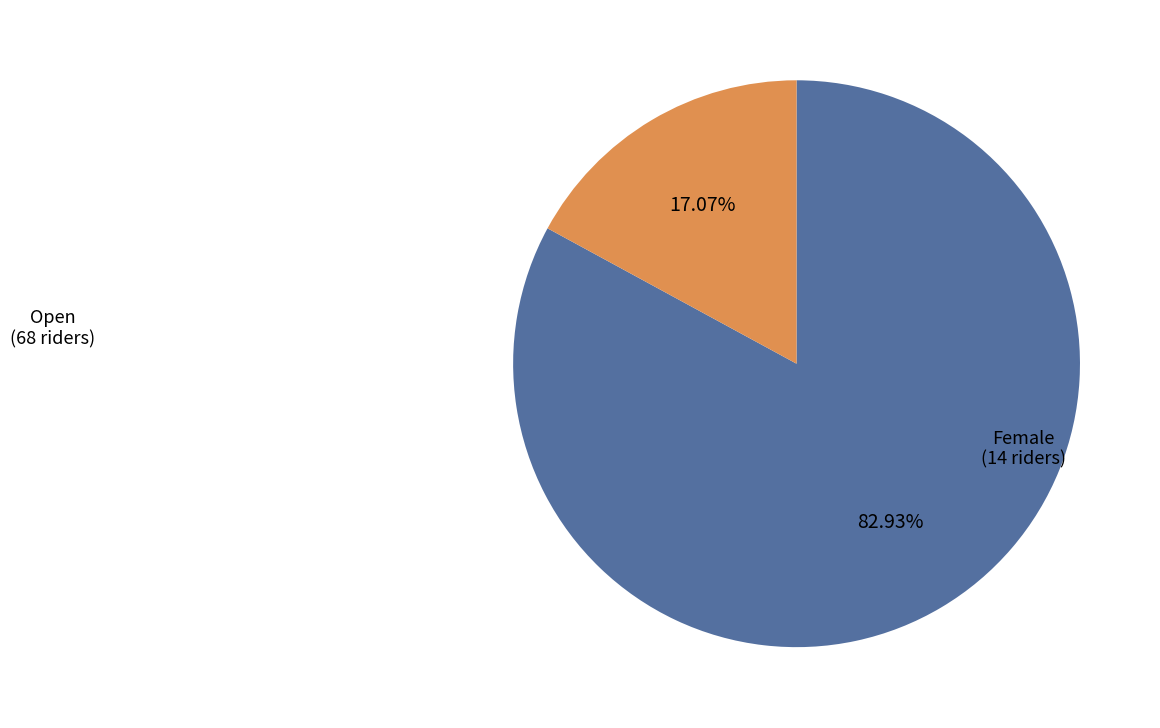

Is there any slice that represents more than half of the pie?

Yes